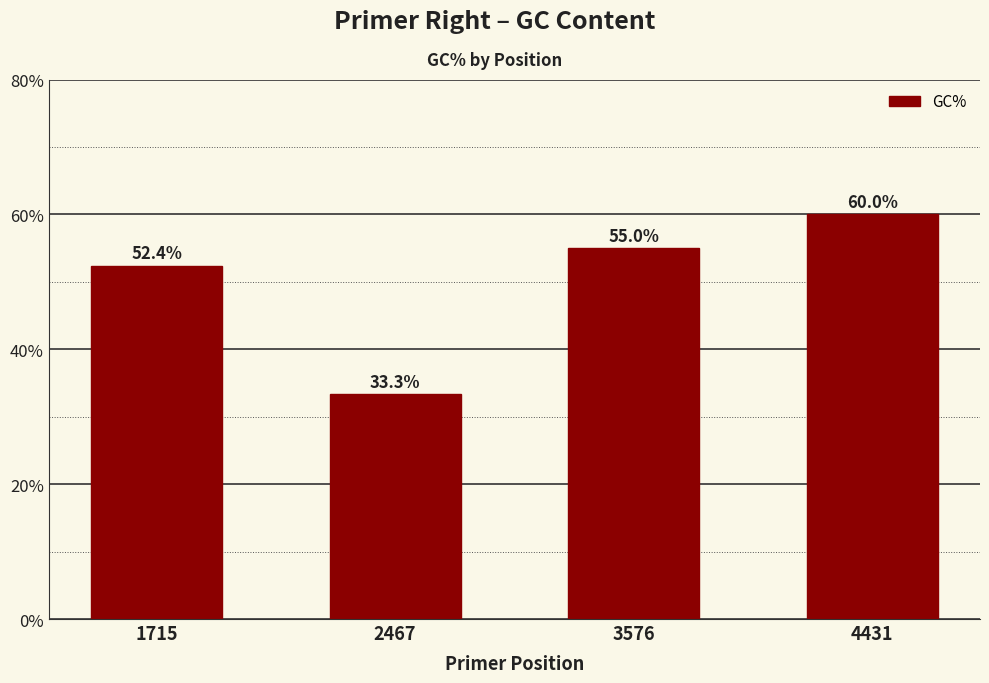

Reading right to left, what are all the values shown in this chart?

4431=60.0	3576=55.0	2467=33.3	1715=52.4